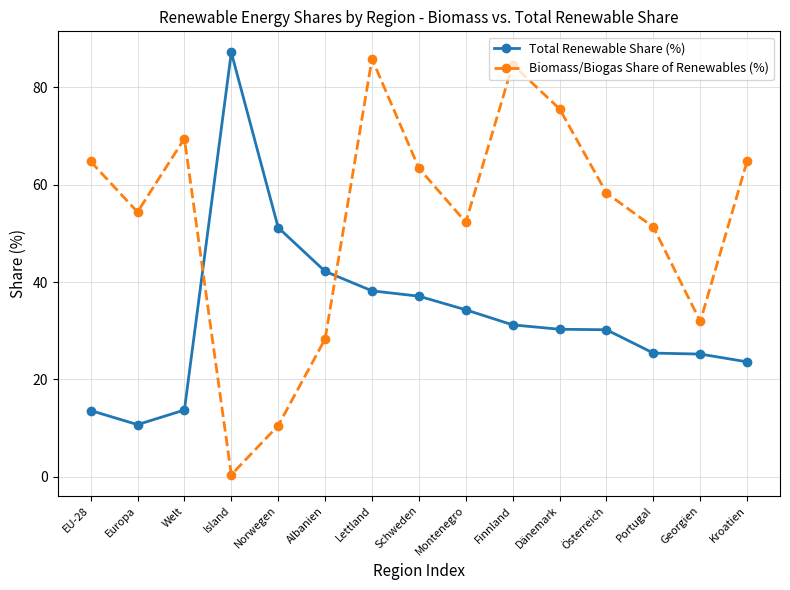

How many lines are shown in the chart?

2